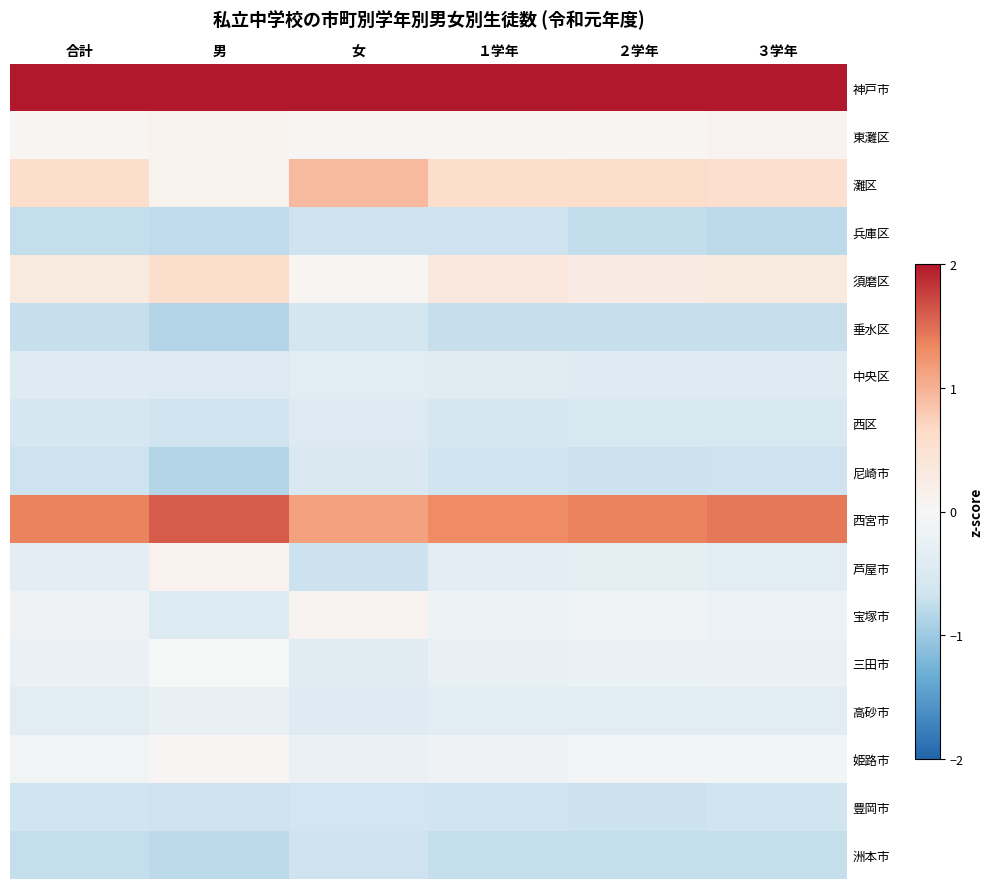

What is the difference between the highest and lowest values at ３学年?

4.1